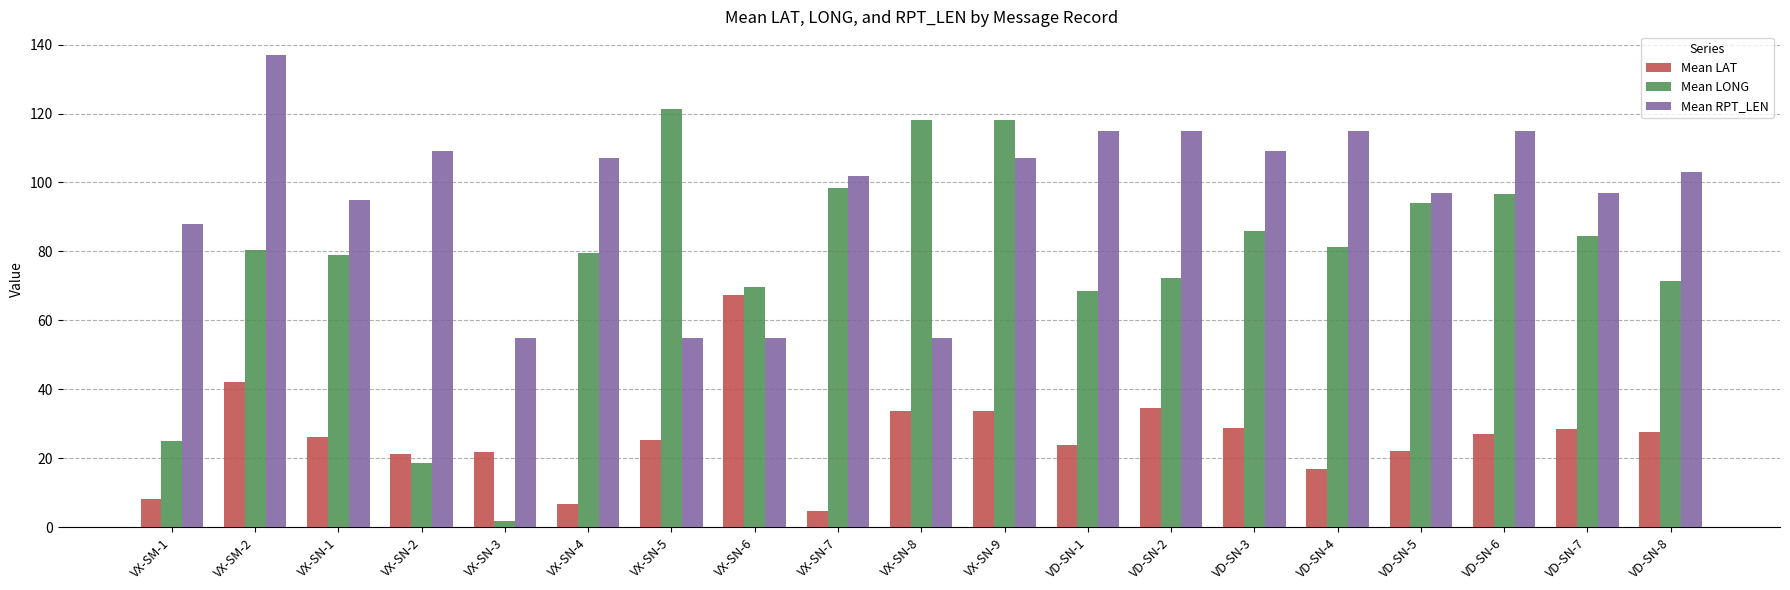

Is the value of Mean LAT at VX-SN-1 greater than the value of Mean RPT_LEN at VX-SN-5?

No